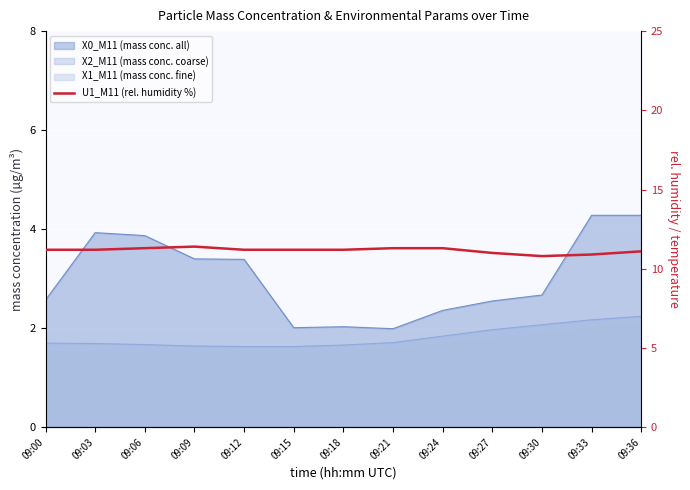

Where is the data nearest to the value 11?

09:27